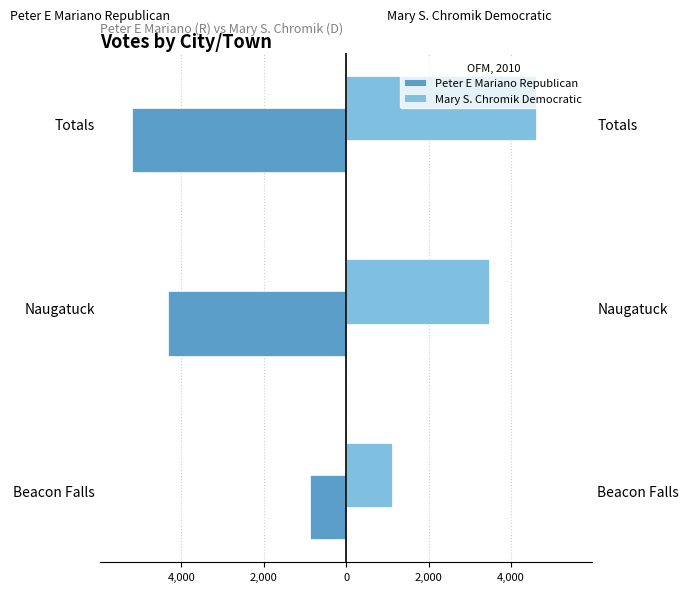

How many values in the Mary S. Chromik Democratic series are below 3472?

1